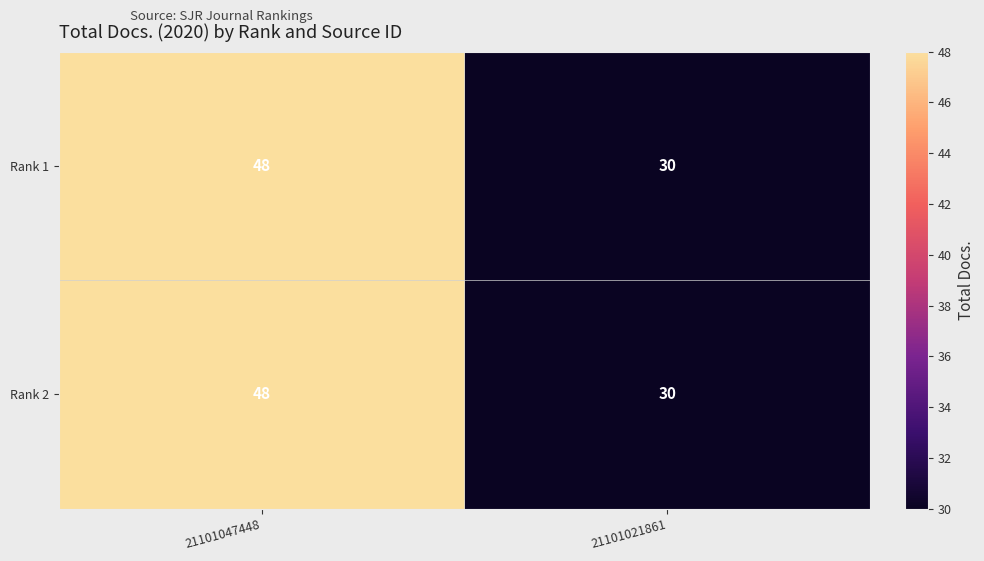

Reading left to right, list all the values displayed in this chart.

Rank 1: 21101047448=48	21101021861=30
Rank 2: 21101047448=48	21101021861=30